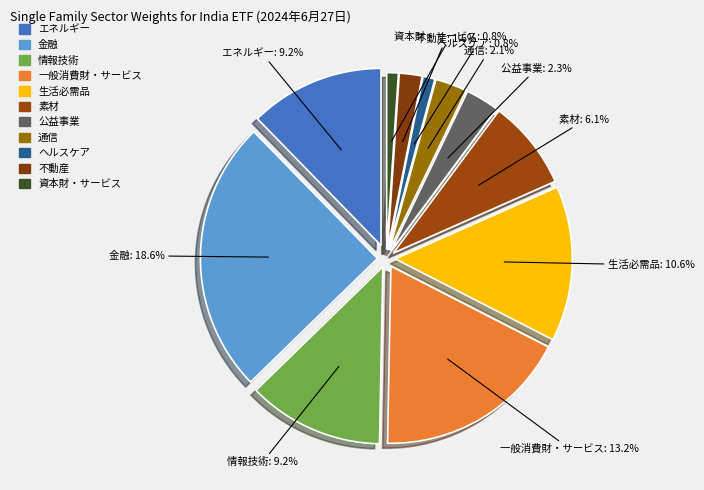

Which category has the smallest portion of the pie?

資本財・サービス